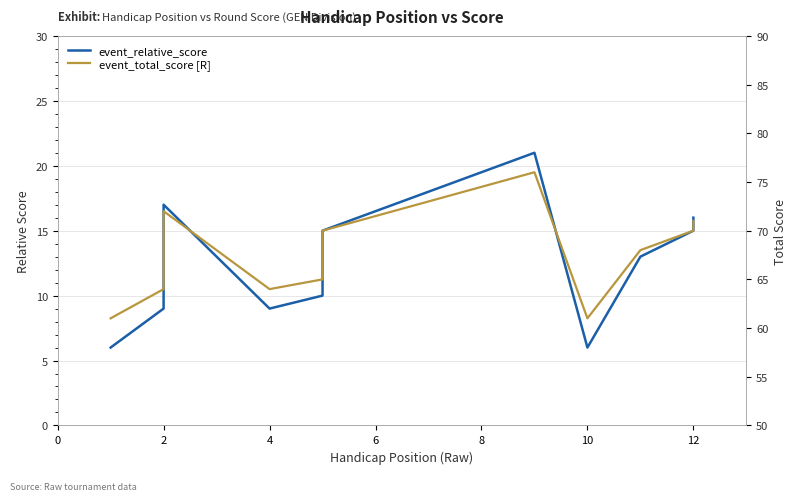

What are all the series names shown in the legend?

event_relative_score, event_total_score [R]